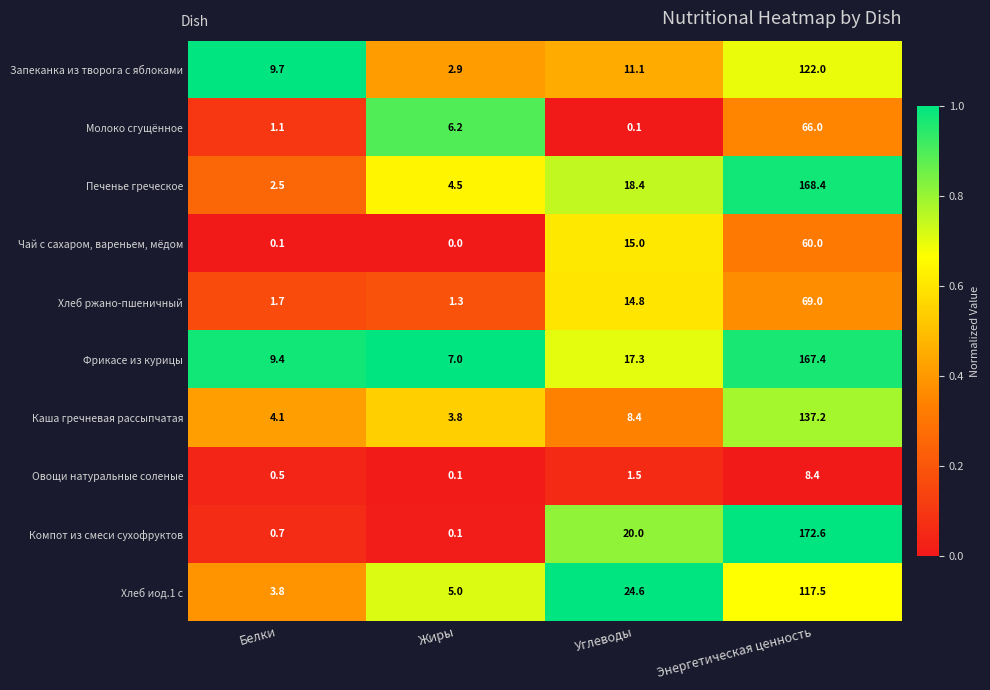

What is the minimum value for Хлеб иод.1 с?

3.8